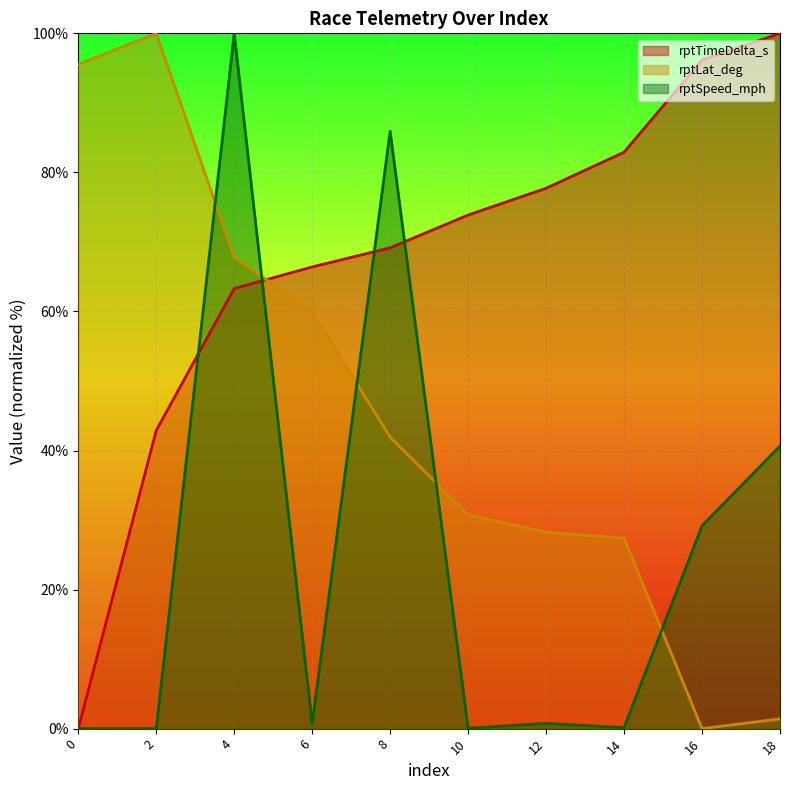

Is it true that rptSpeed_mph equals 40.6 at 18?

True